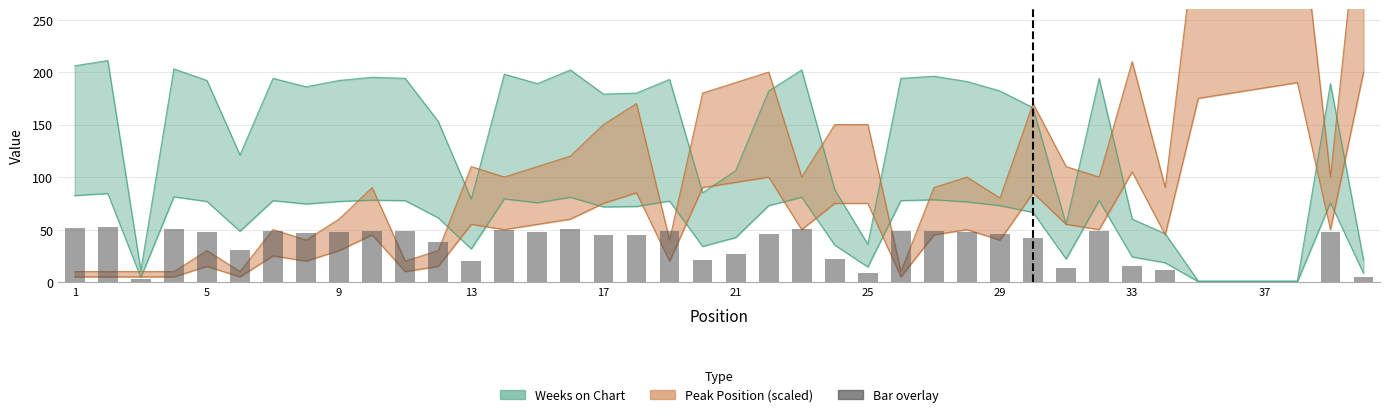

What is the sum of all Weeks on Chart values?

2190.0